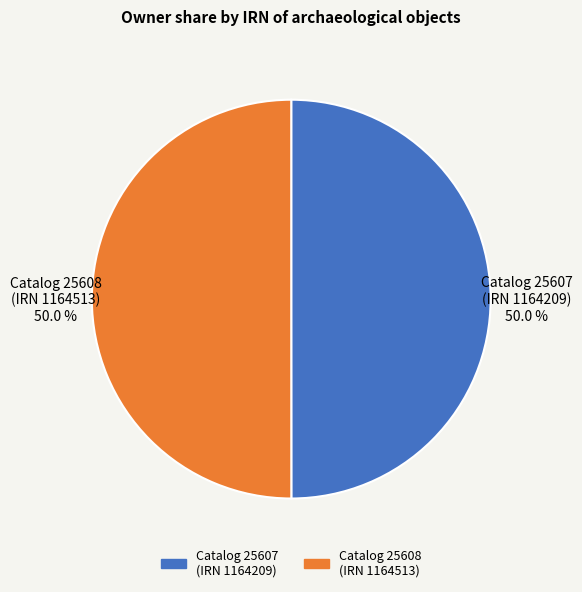

What is the ratio of the value at Catalog 25607 (IRN 1164209) 50.0 % to the value at Catalog 25608 (IRN 1164513) 50.0 %?

1.0